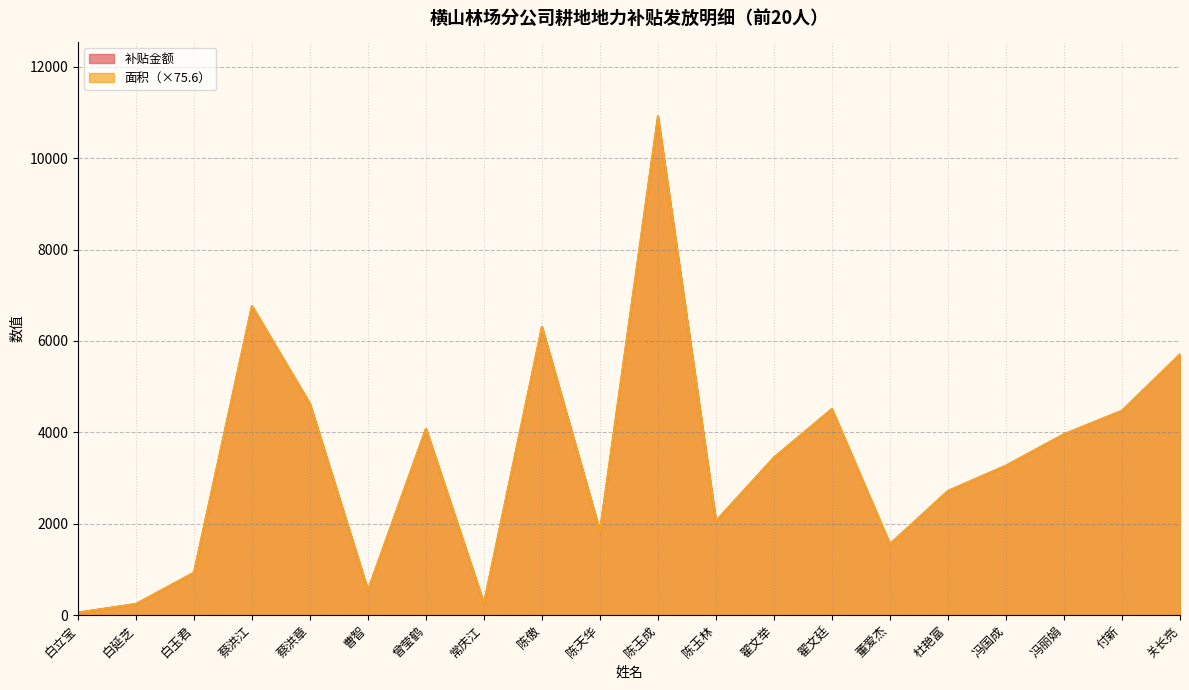

True or false: 面积 and 补贴金额 cross at least once.

False